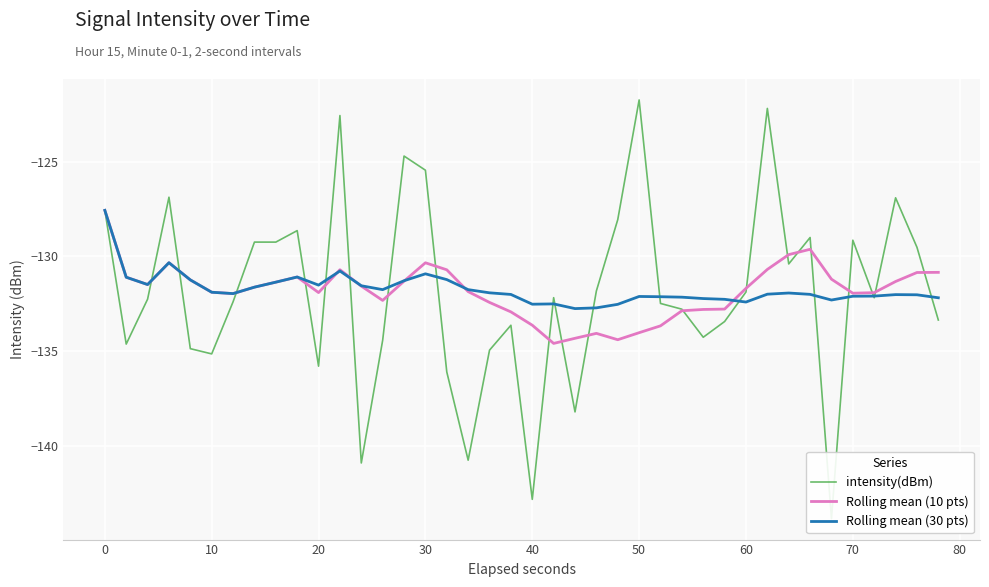

At which label does Rolling mean (10 pts) first exceed -131?

0